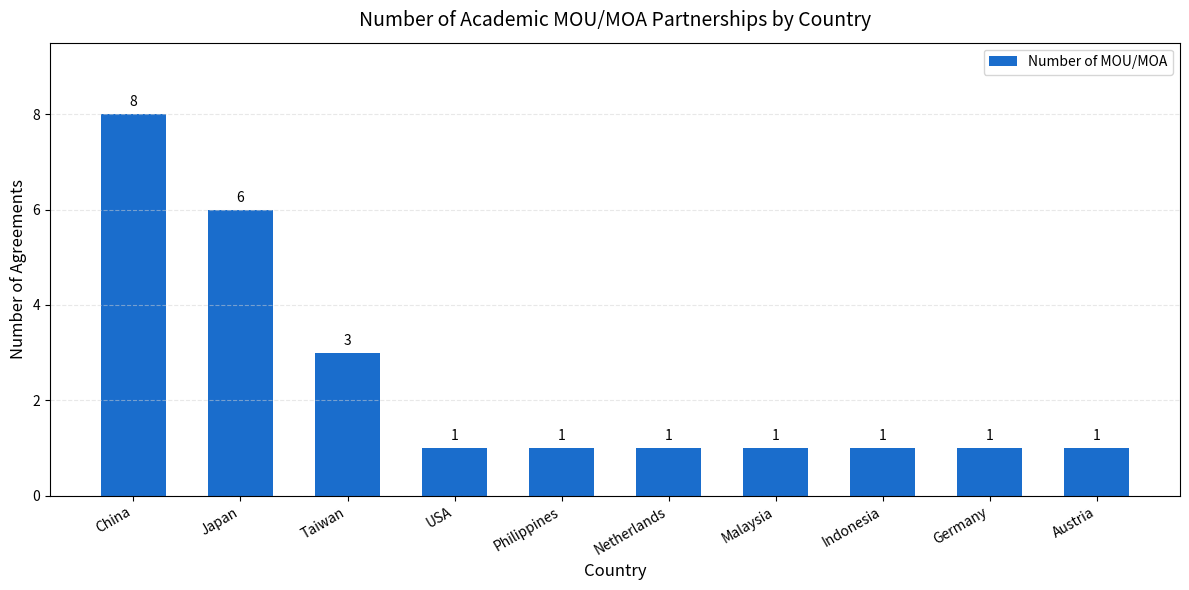

What is the label of the 2nd bar from the left?

Japan